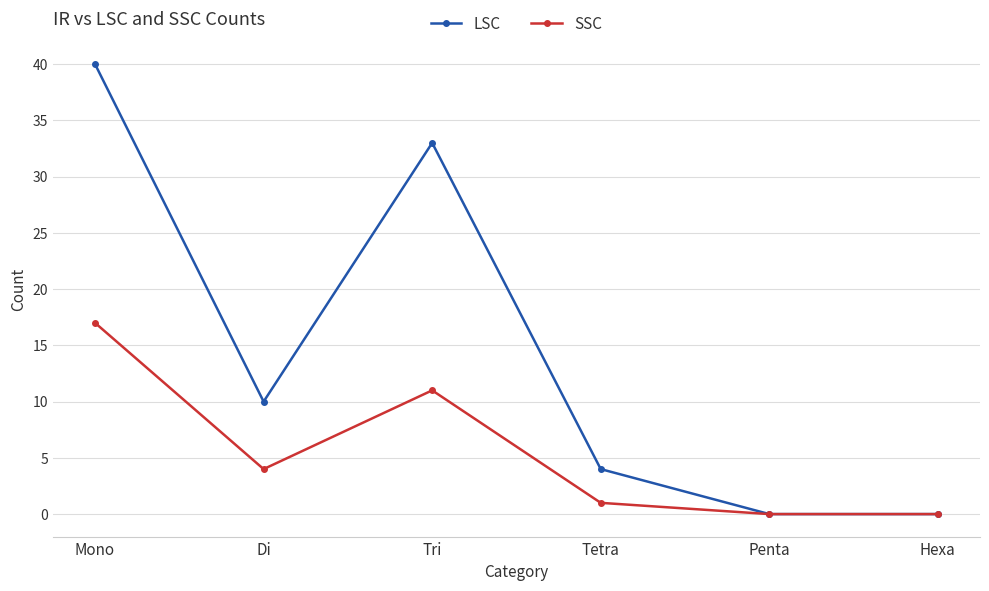

Between Mono and Hexa, which series saw the biggest shift?

LSC